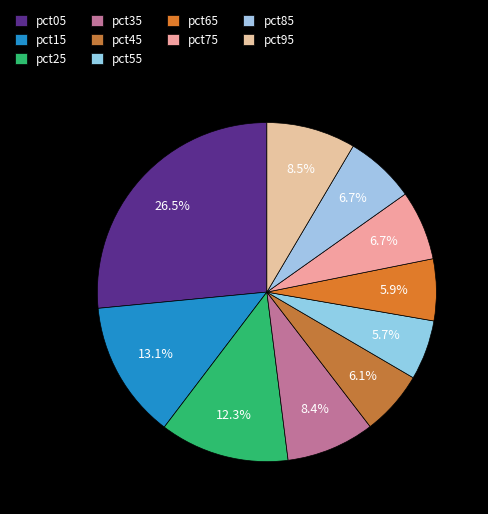

How many segments does this pie chart have?

10